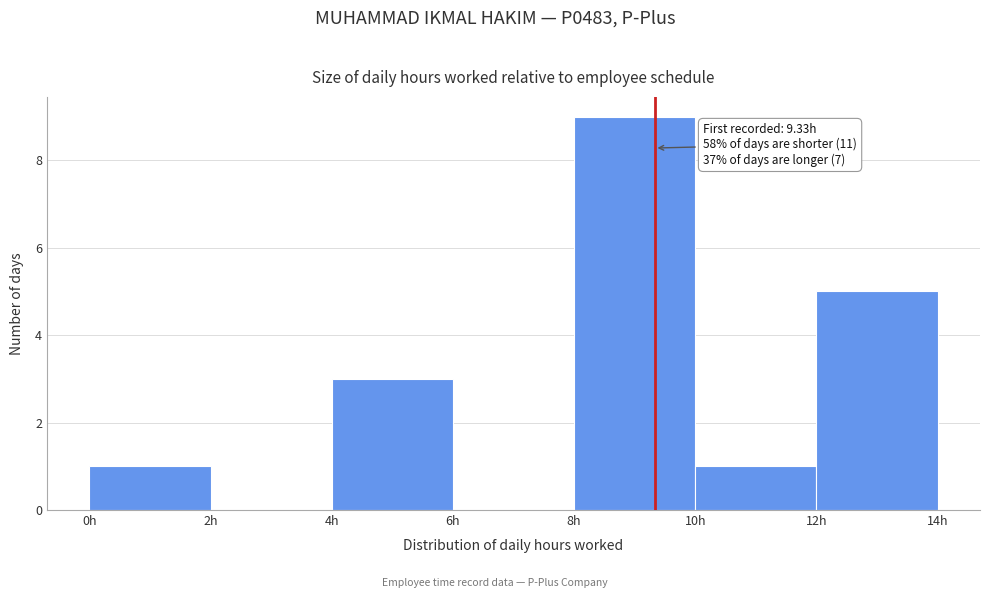

Which range on the x-axis has the tallest bar?

8 to 10